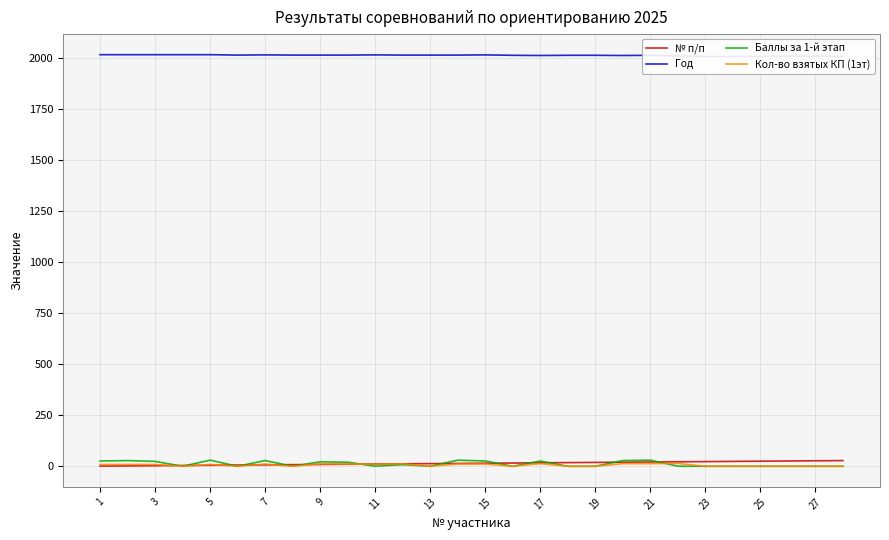

Which series has the largest total across all categories?

Год